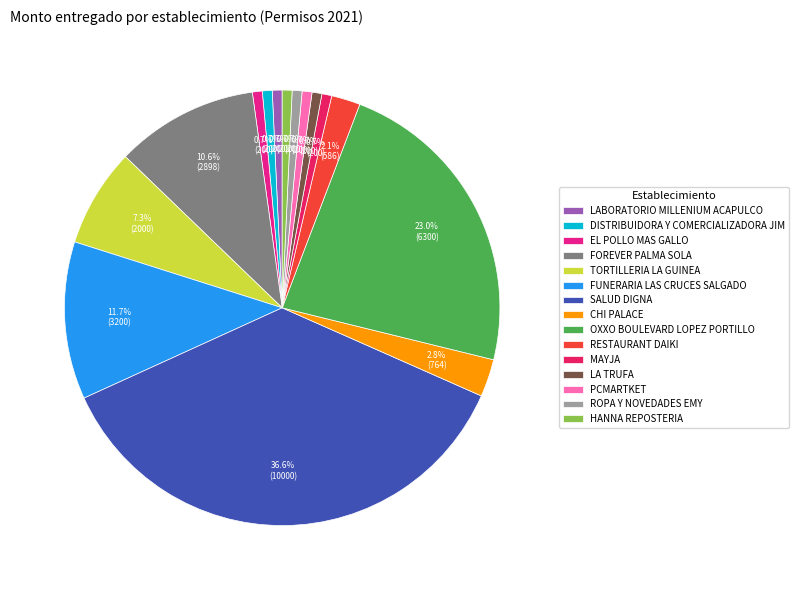

Between CHI PALACE and HANNA REPOSTERIA, which is larger?

CHI PALACE